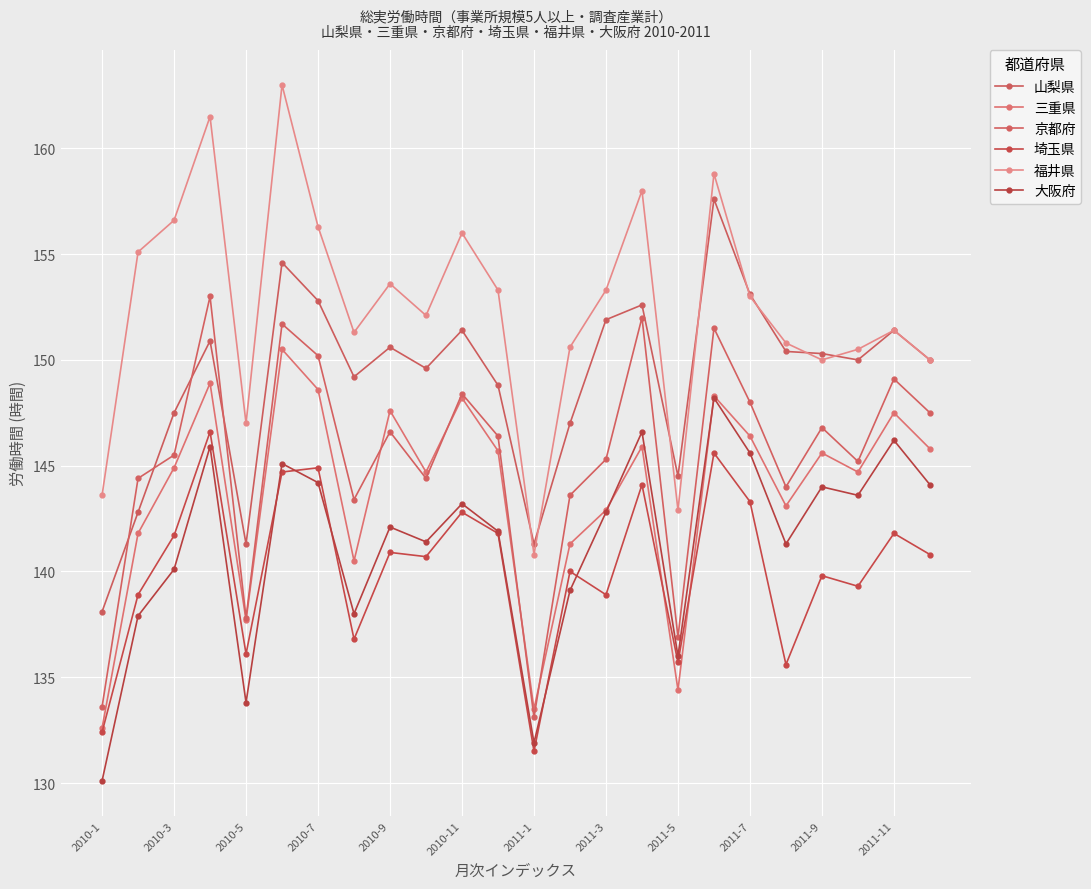

How many data points does each series have?

24